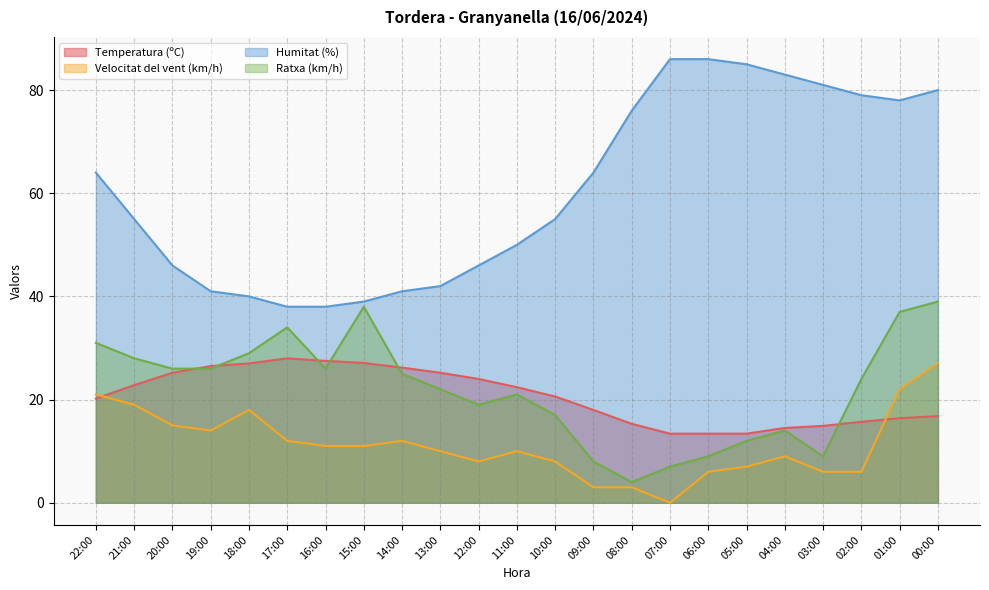

True or false: Temperatura (ºC) has a value of 27.0 at 18:00.

True